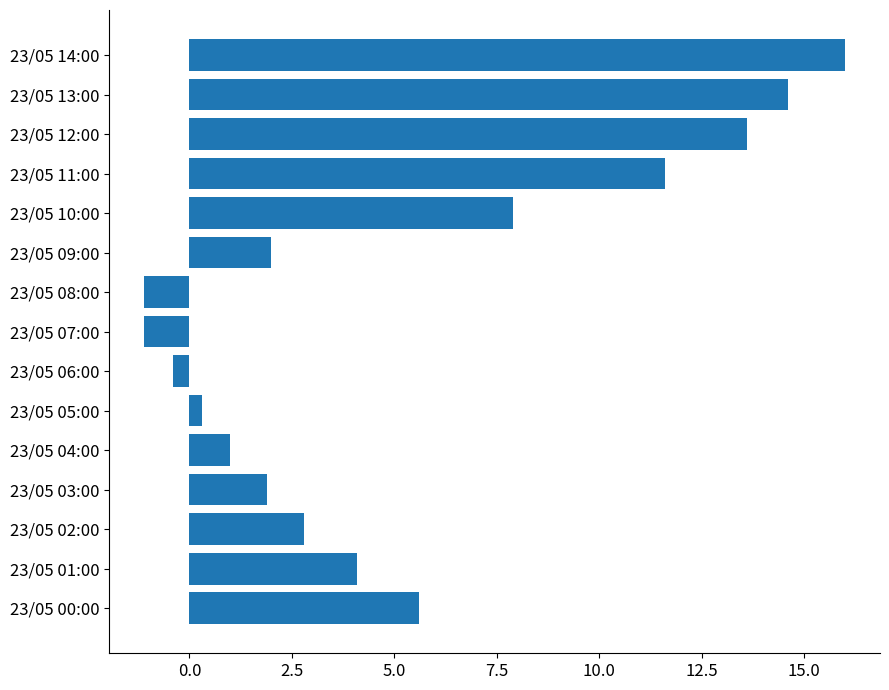

What is the difference between the values at 23/05 00:00 and 23/05 06:00?

6.0